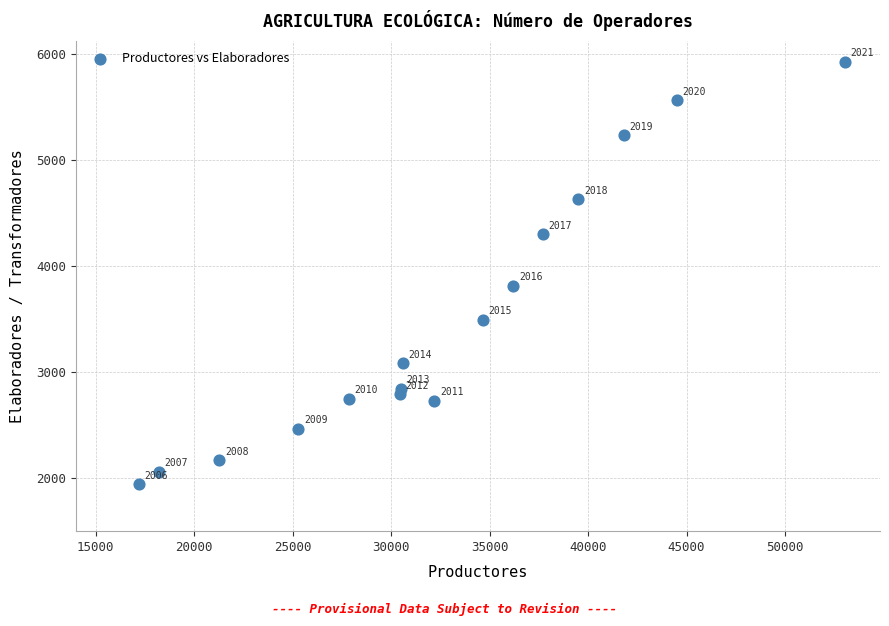

What Y value in the scatter plot is closest to 3931?

3810